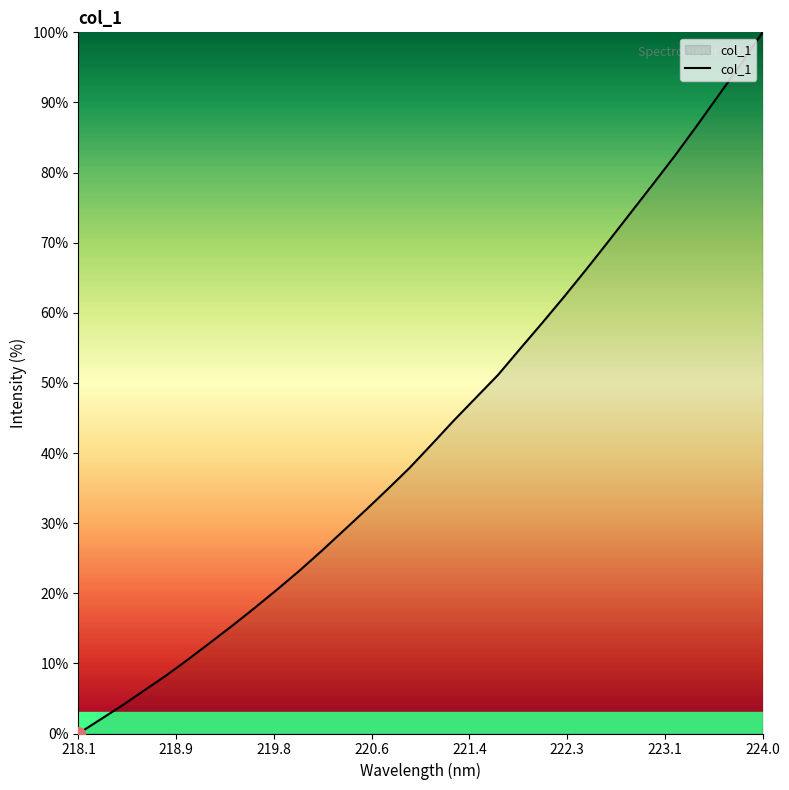

What is the maximum value shown in the chart?

100.0